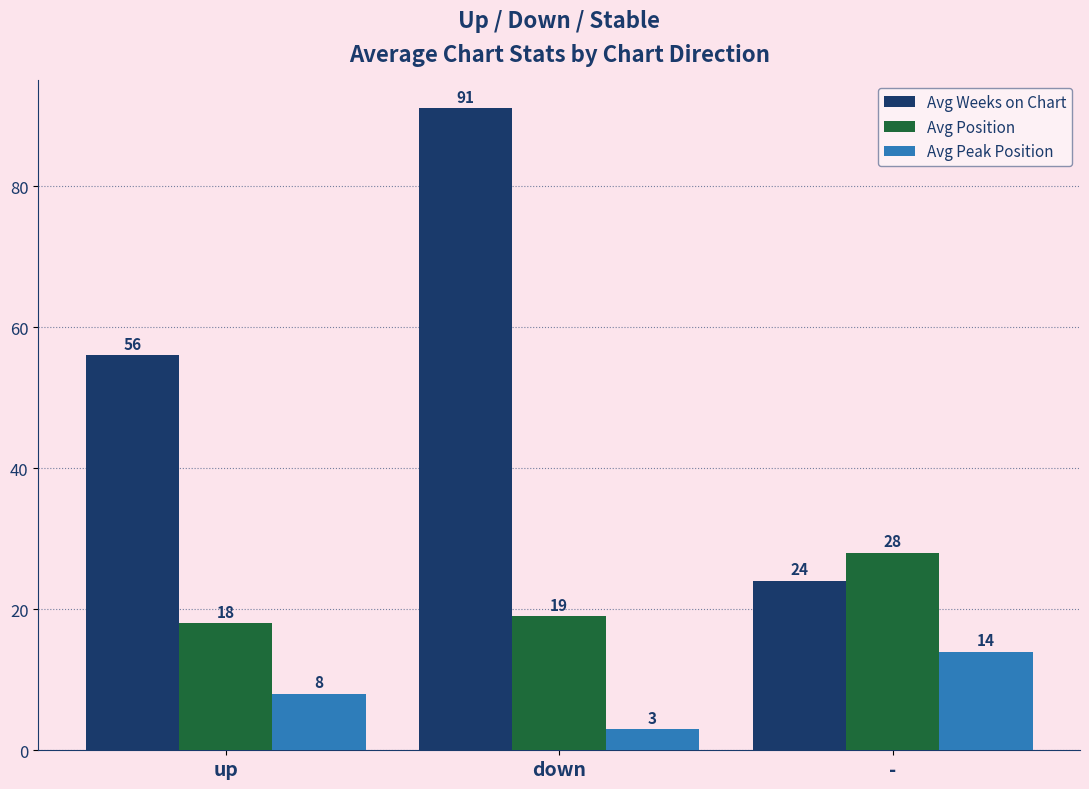

Reading left to right, transcribe all the data shown in this chart.

Avg Weeks on Chart: up=56	down=91	-=24
Avg Position: up=18	down=19	-=28
Avg Peak Position: up=8	down=3	-=14